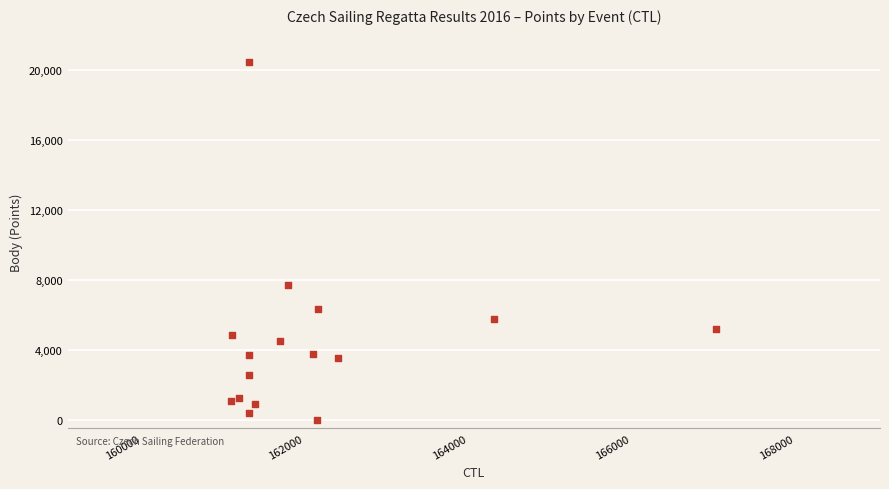

What Y value in the scatter plot is closest to 10218?

7707